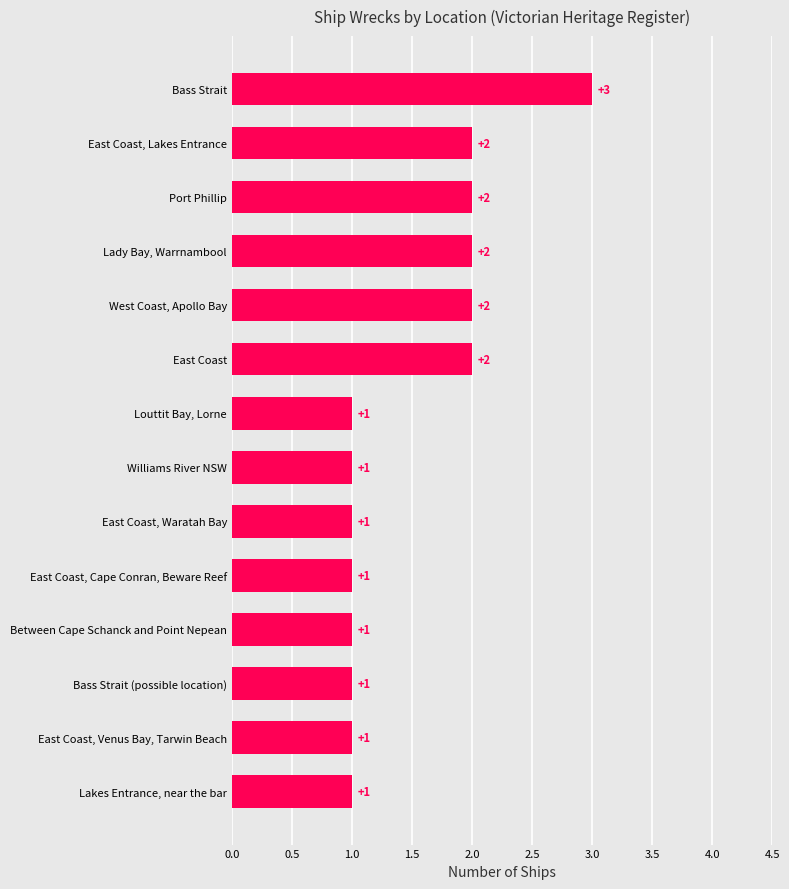

What is the difference between the maximum and minimum values?

2